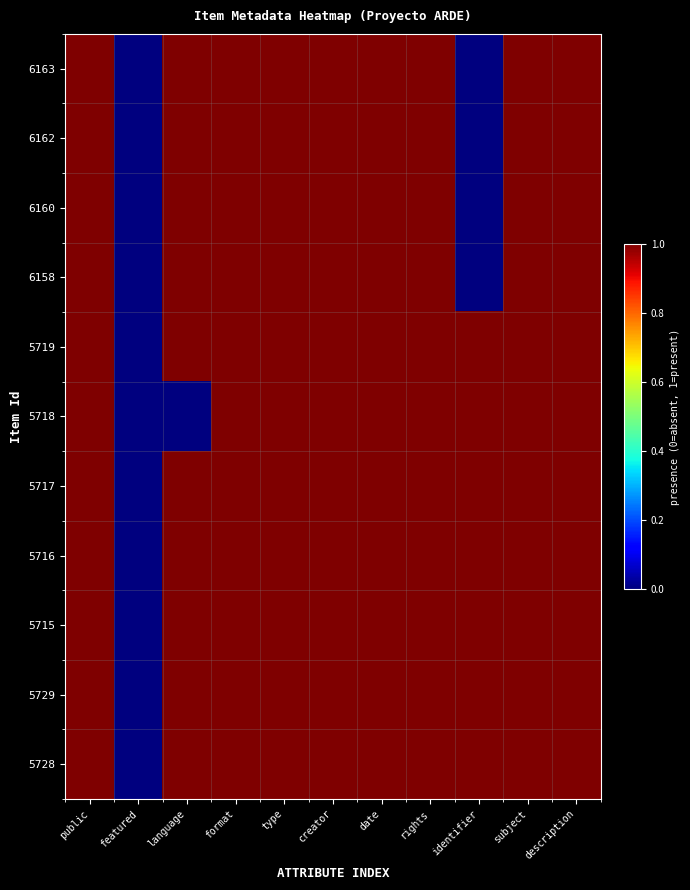

What is the maximum value shown in the chart?

1